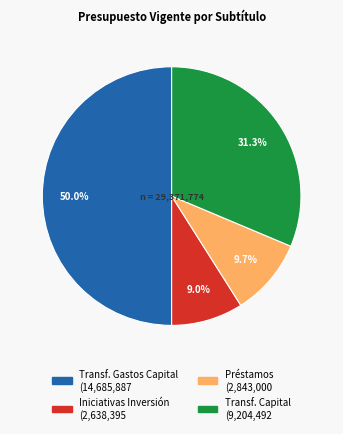

Is there any slice that represents more than half of the pie?

No